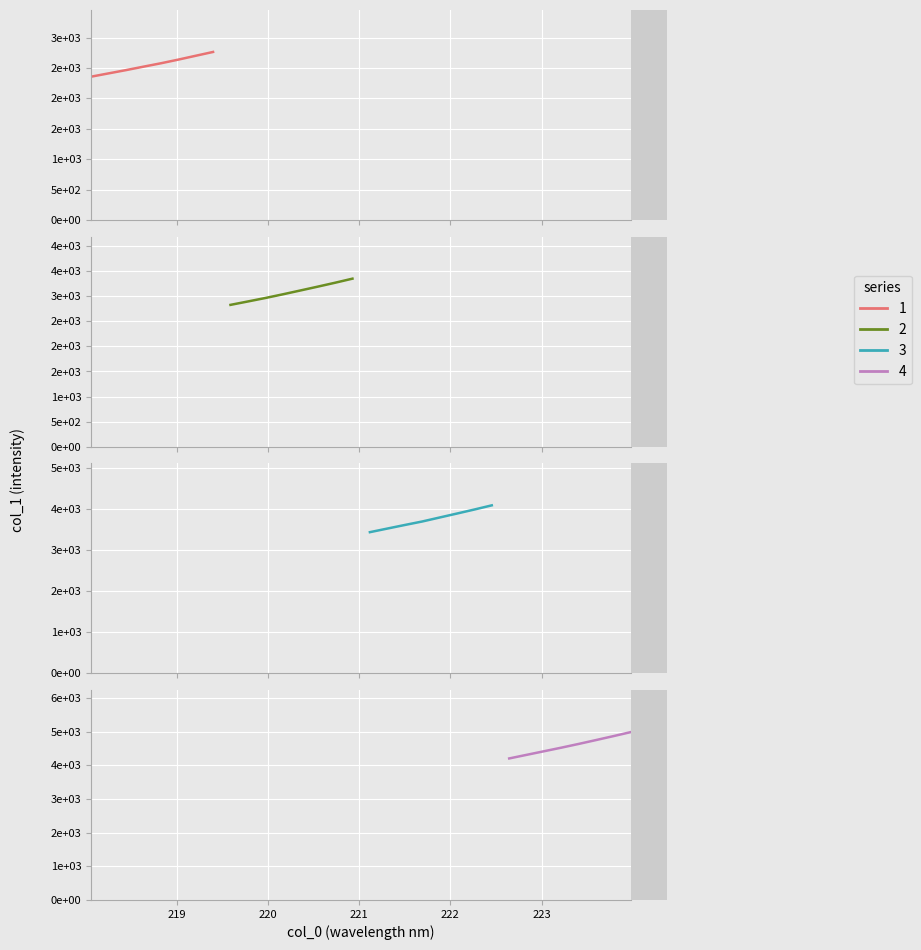

Rank the categories by value from lowest to highest.

0, 1, 2, 3, 4, 5, 6, 7, 8, 9, 10, 11, 12, 13, 14, 15, 16, 17, 18, 19, 20, 21, 22, 23, 24, 25, 26, 27, 28, 29, 30, 31